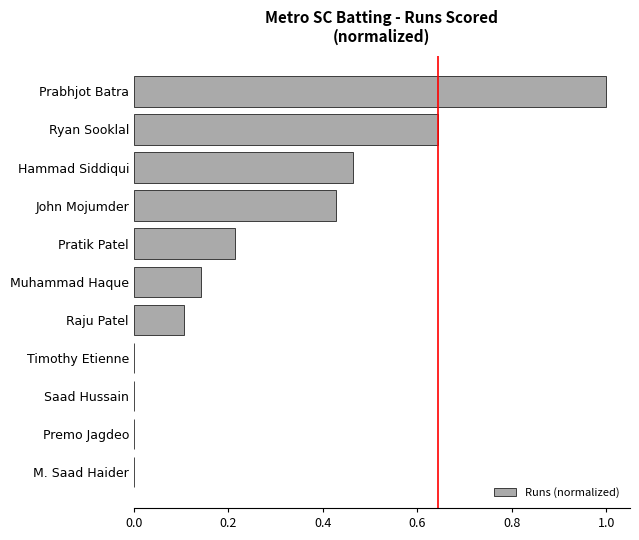

What is the greatest value displayed?

1.0